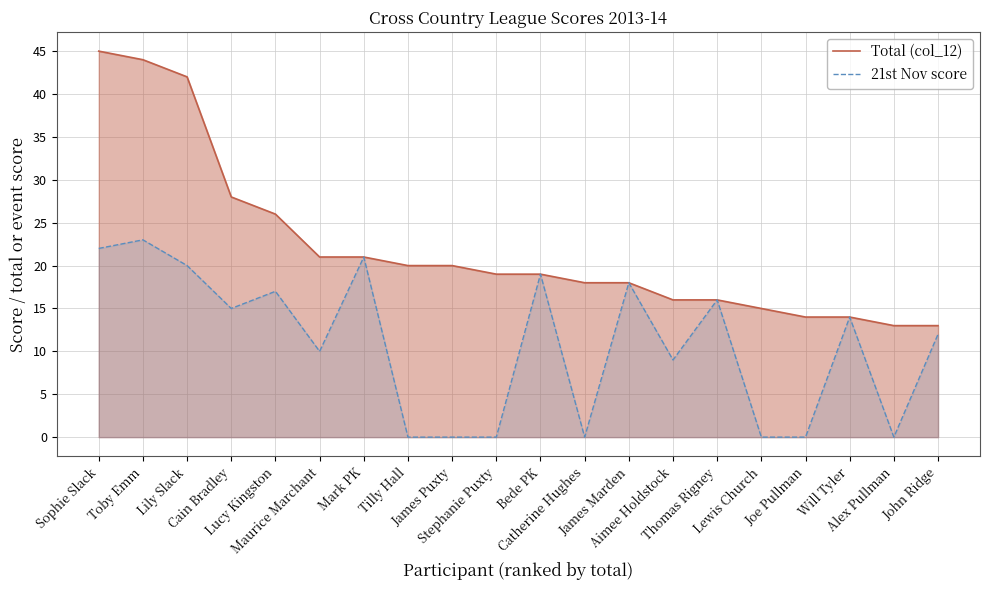

What position from the left is Lily Slack?

3